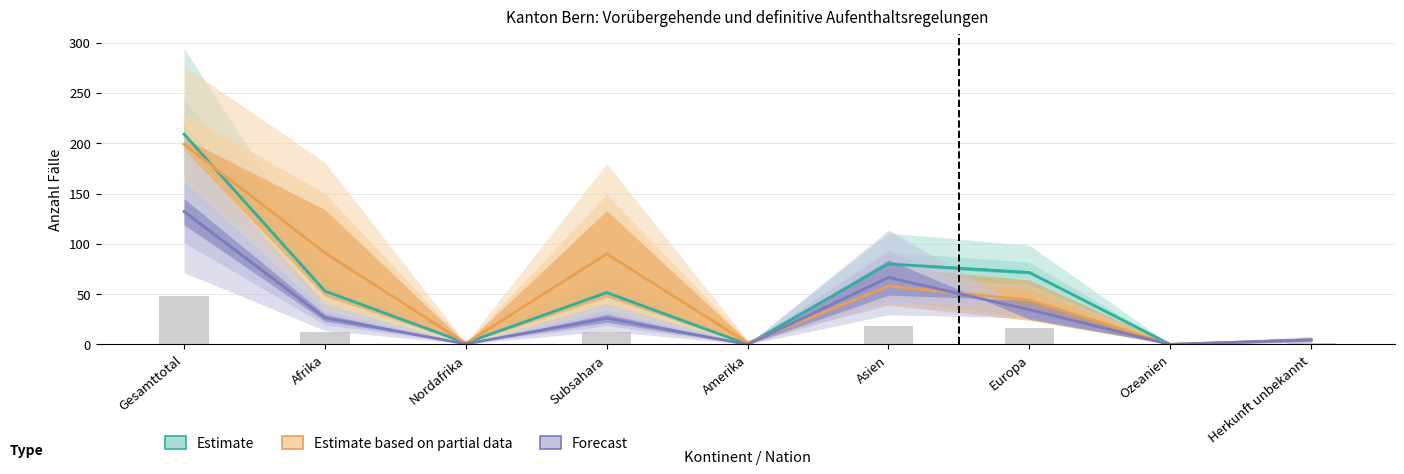

Are the bars horizontal?

No